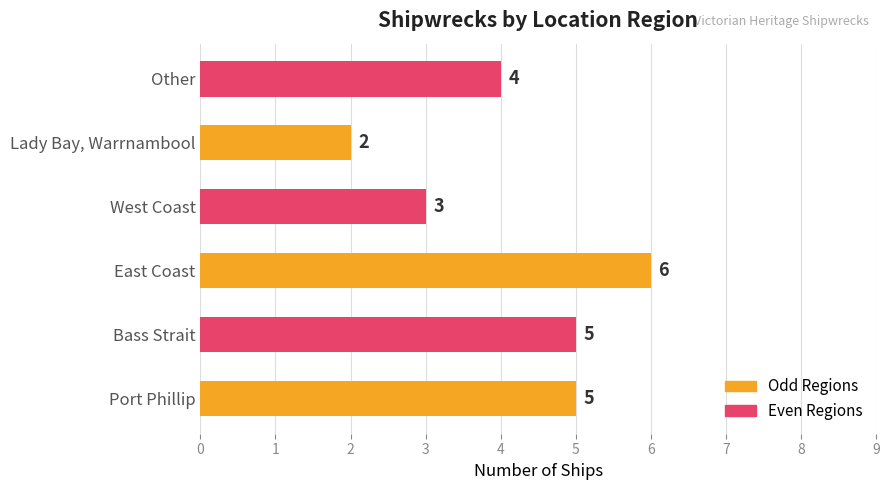

What is the sum of all values?

25